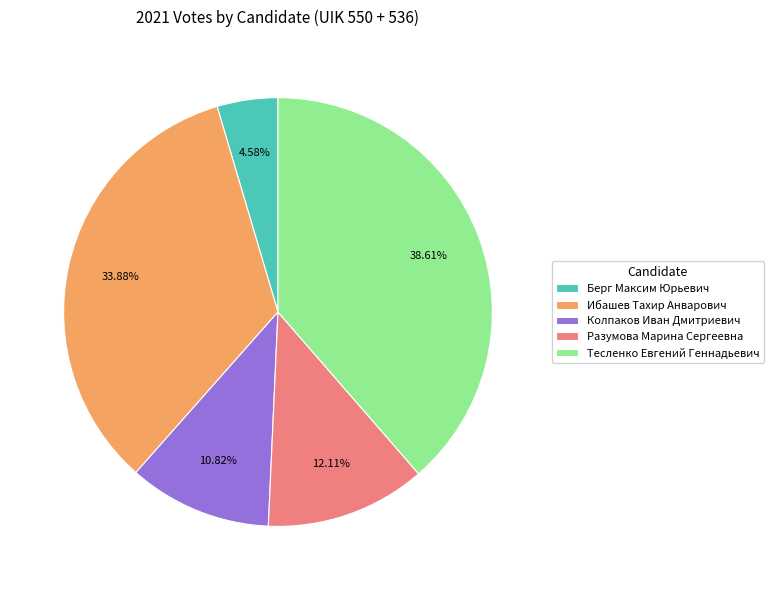

How many segments does this pie chart have?

5